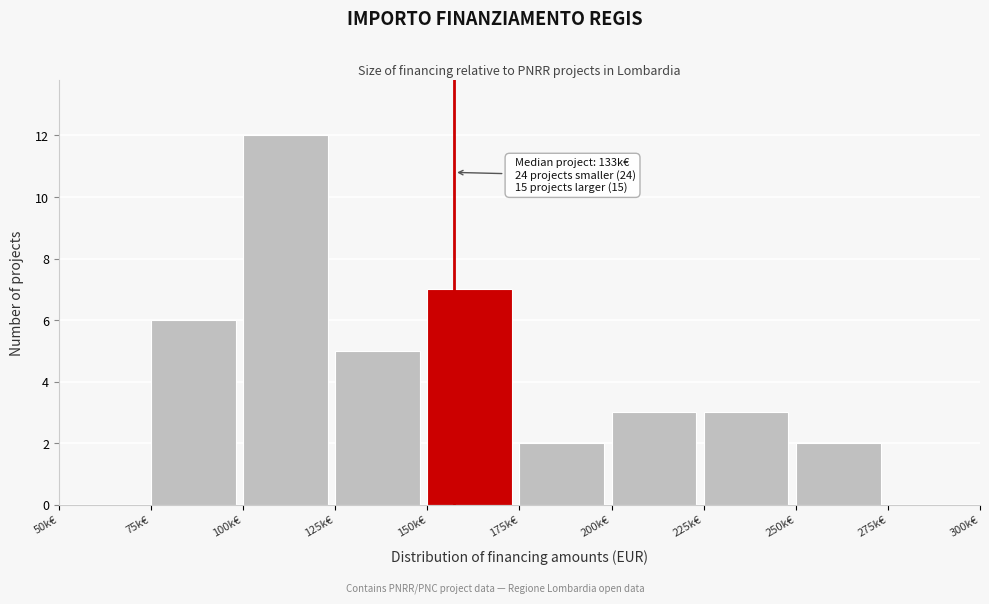

Reading left to right, what are all the values shown in this chart?

50k€=0	75k€=6	100k€=12	125k€=5	150k€=7	175k€=2	200k€=3	225k€=3	250k€=2	275k€=0